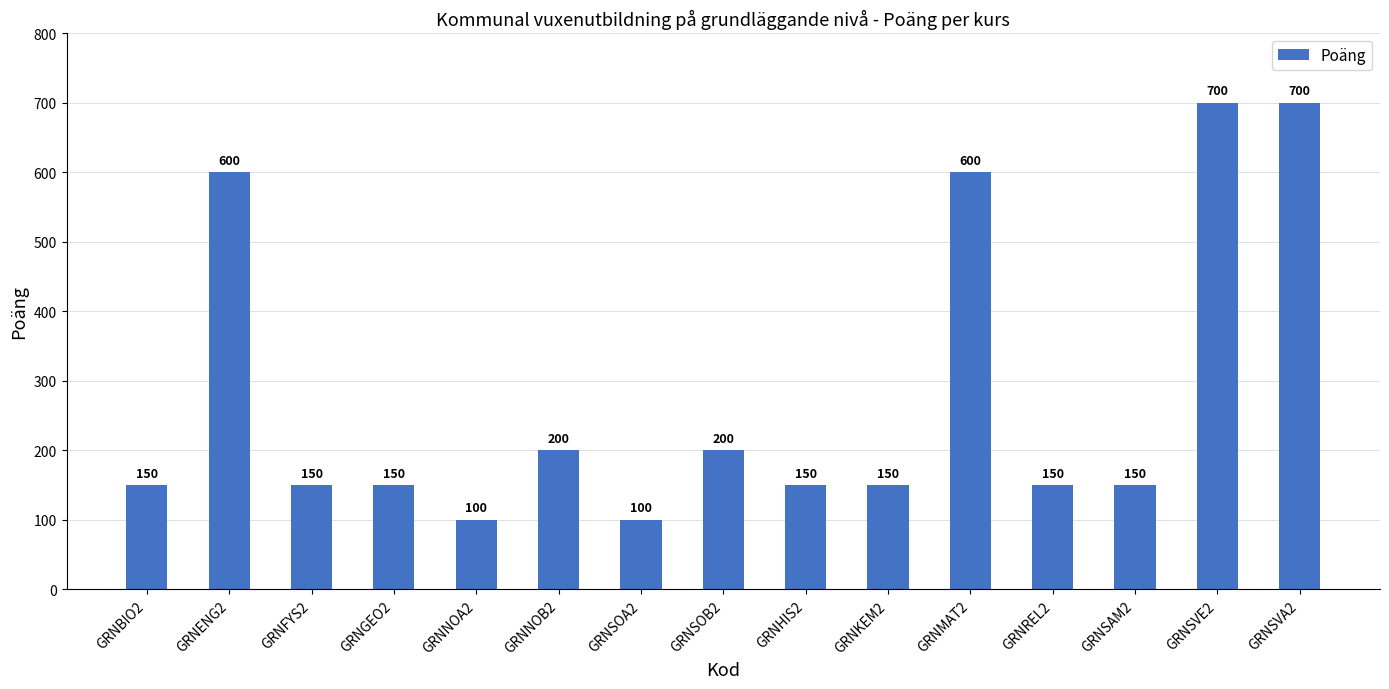

What is the average value?

283